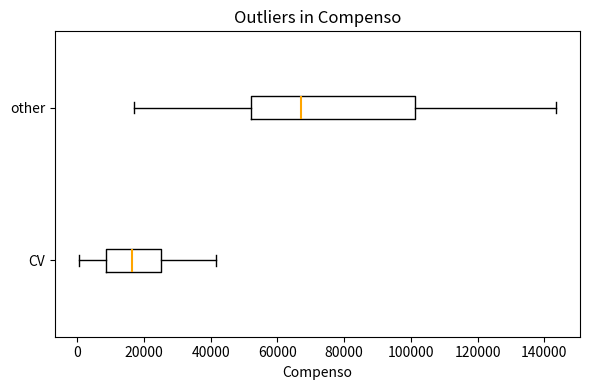

Reading bottom to top, read every box against the x-axis: the position of its median line, the range the box covers, and the ends of its whiskers. The values are not printed on the chart, so give them approximately, as read against the axis.

CV: median 16000, box 8000 to 26000, whiskers 0 to 42000
other: median 66000, box 52000 to 102000, whiskers 18000 to 144000